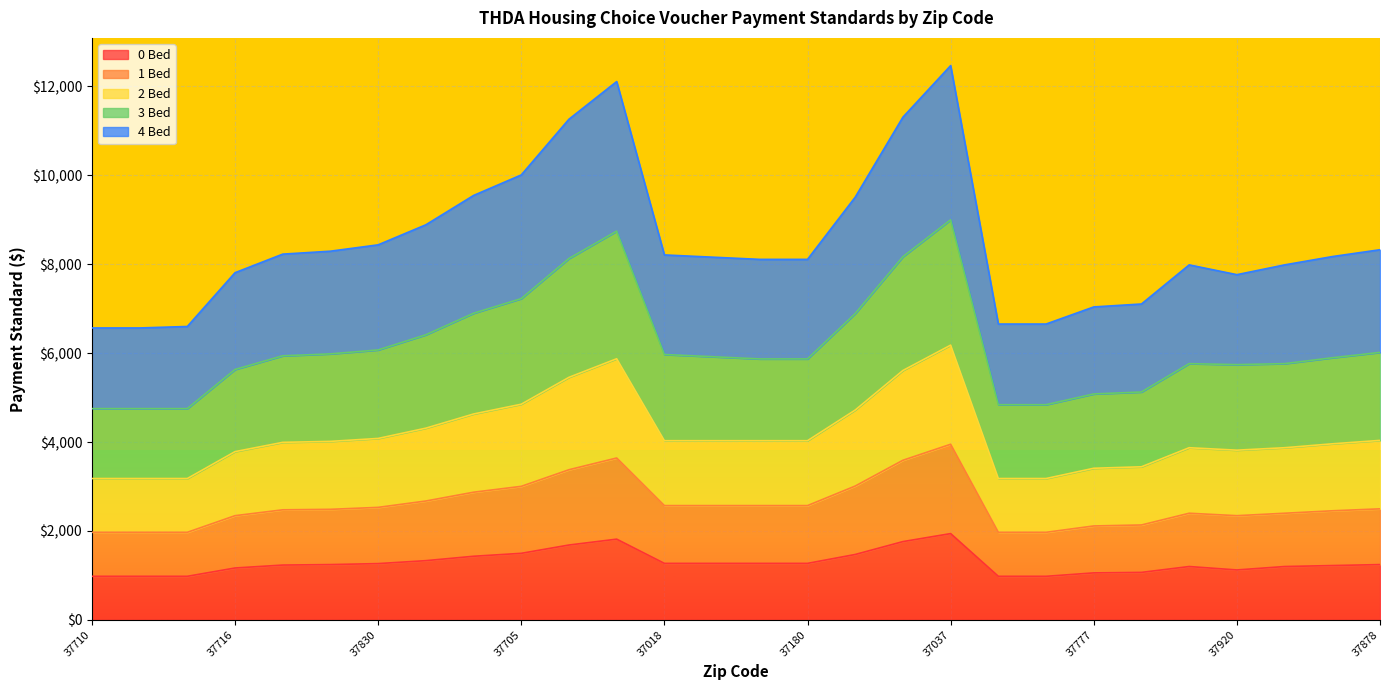

Where is the first local maximum for 0 Bed?

37932